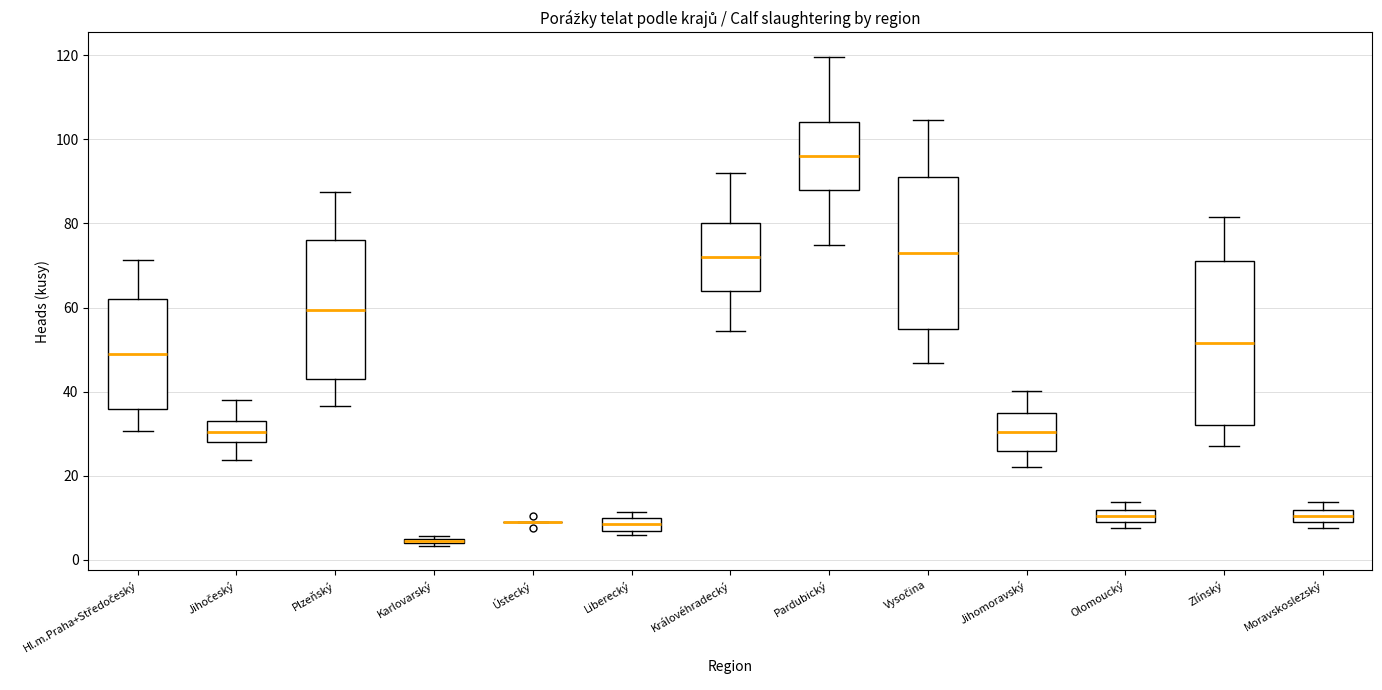

Which box is the tallest, from its lower edge to its upper edge?

Zlínský